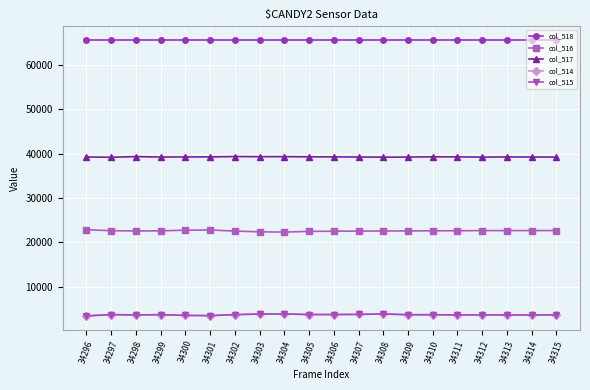

The col_517 series shows 7951 at 34303. True or false?

False